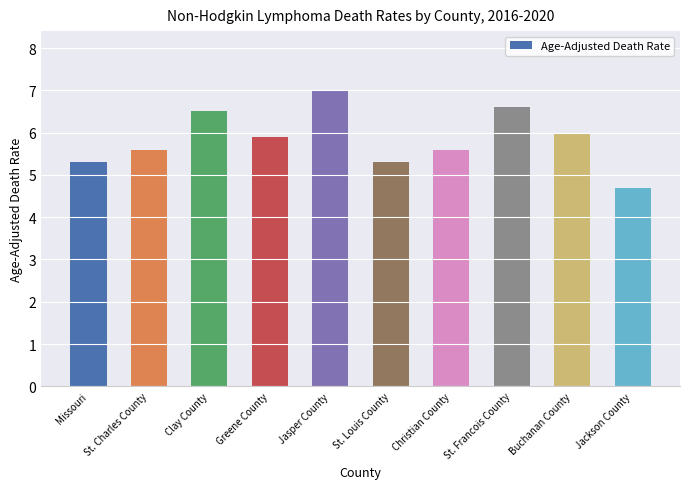

Is it true that the value at St. Francois County is 6.6?

True